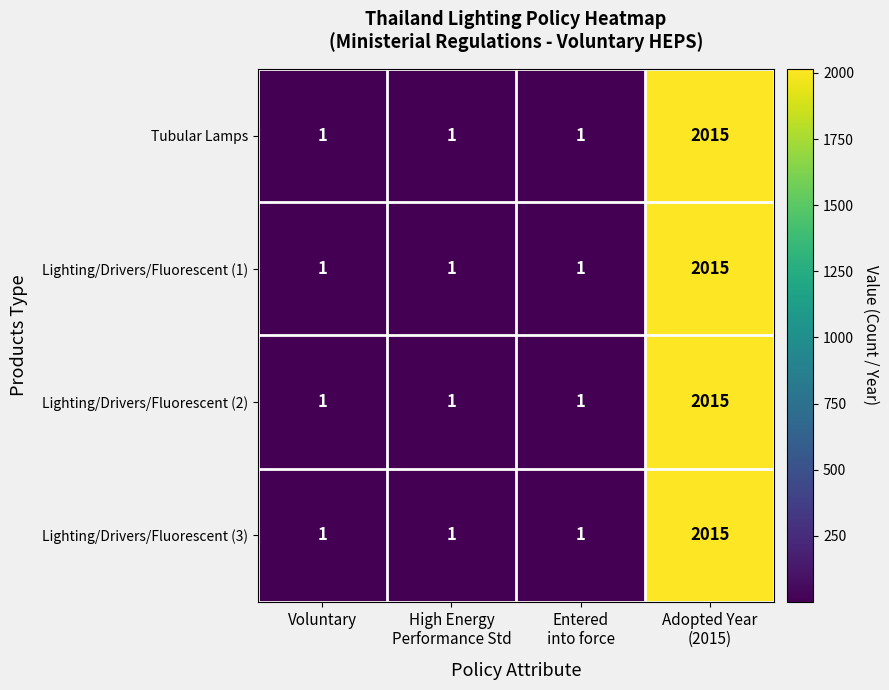

How many Lighting/Drivers/Fluorescent (2) values are between 1 and 2015?

4